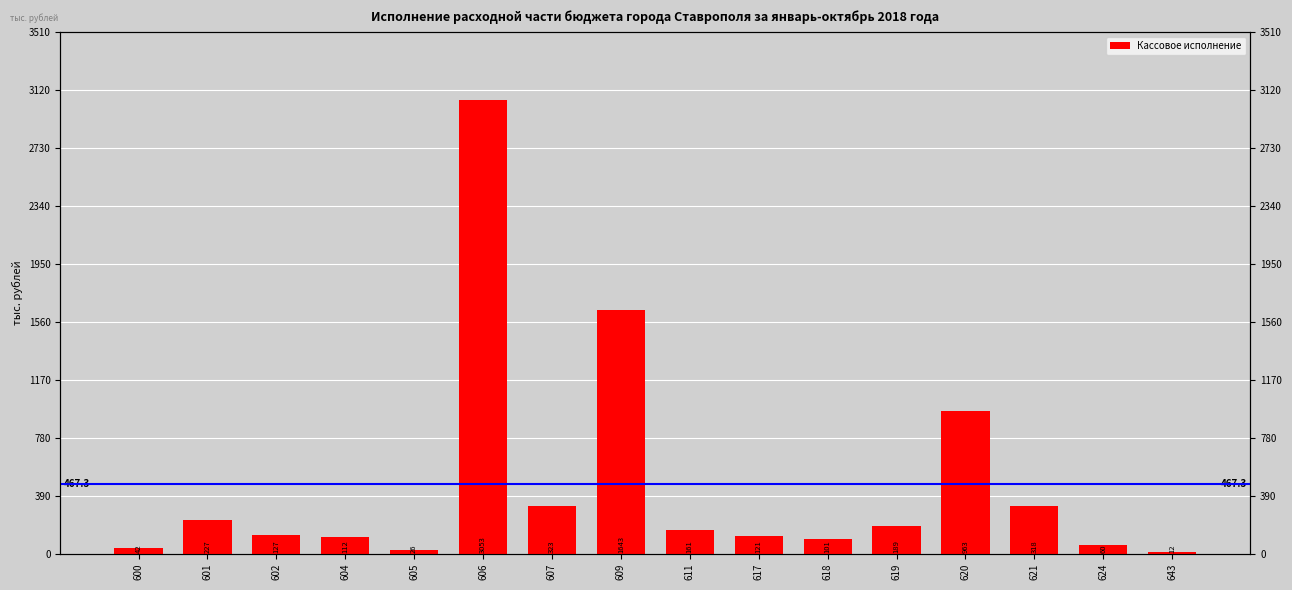

Are the bars grouped side by side (vs. stacked)?

No